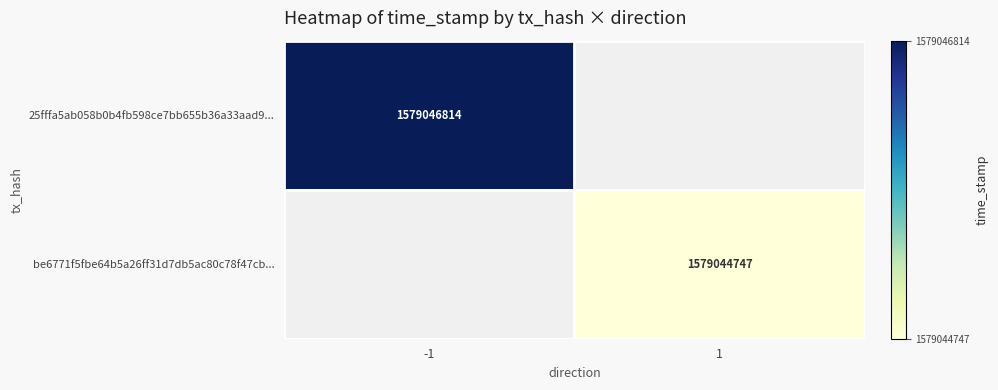

What is the maximum value for be6771f5fbe64b5a26ff31d7db5ac80c78f47cb...?

1579044747